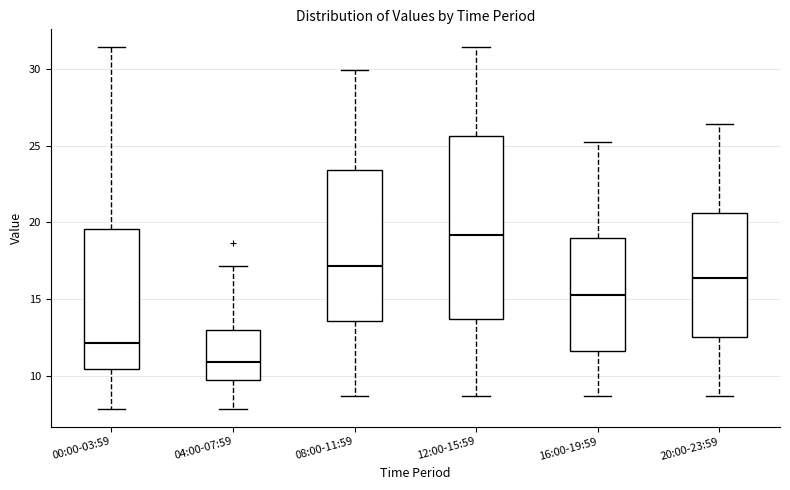

Which box has the lowest median line?

04:00-07:59